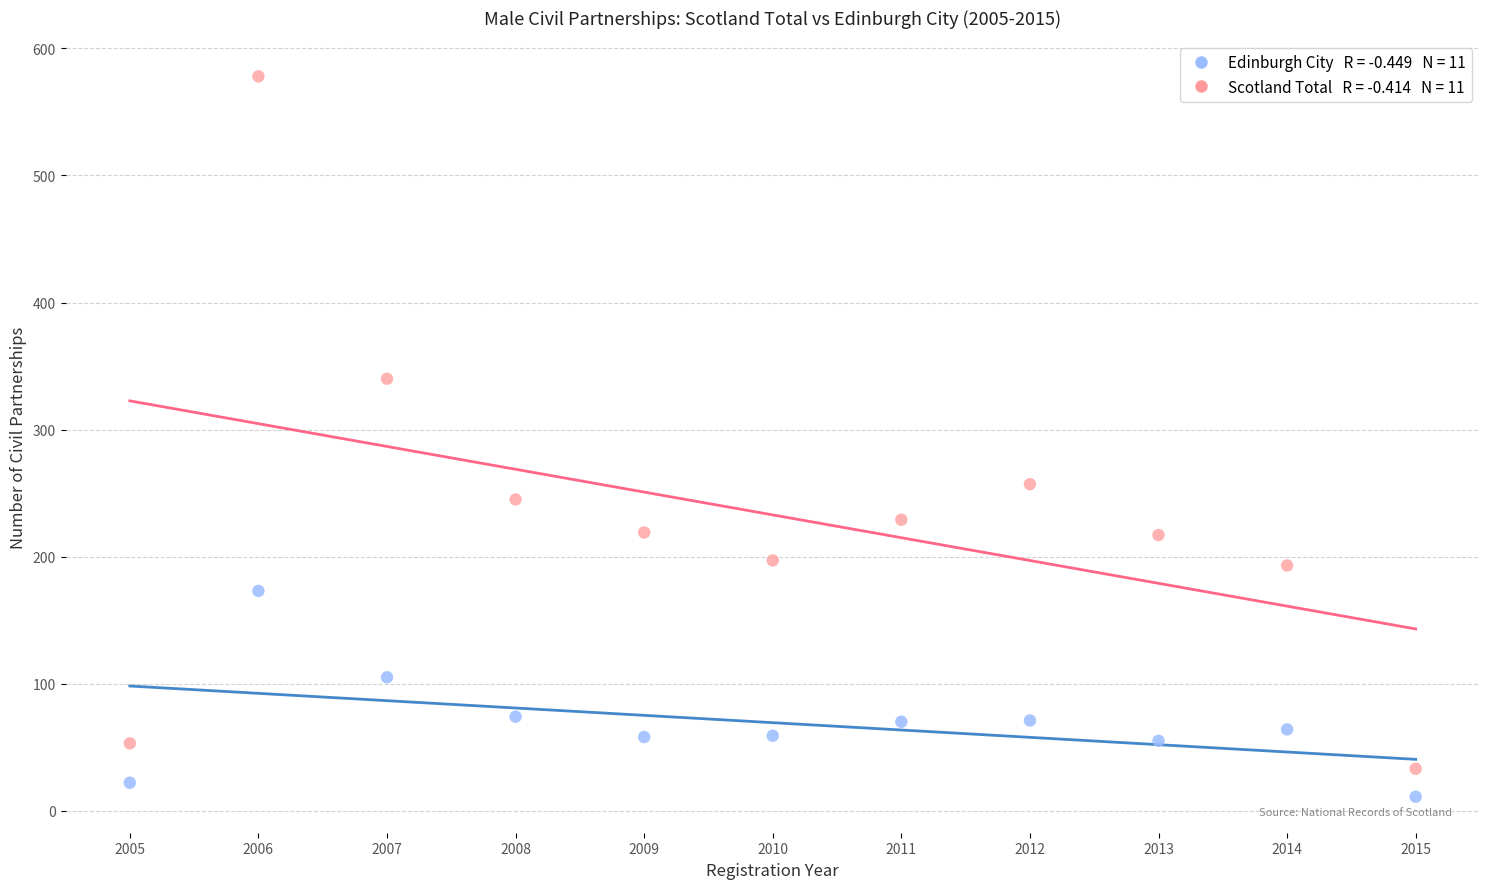

Across all series, what Y value is closest to 294?

257